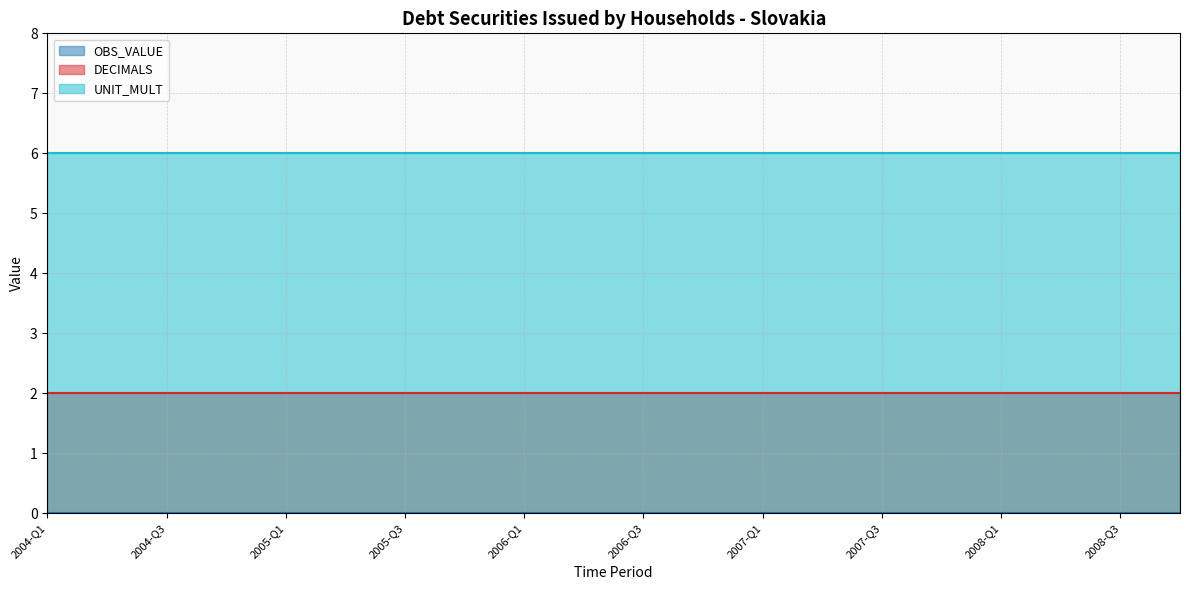

What is the total value across all series at 2005-Q2?

8